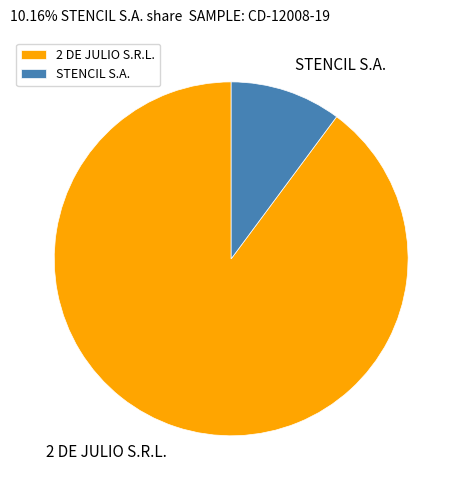

Does 2 DE JULIO S.R.L. account for over 50% of the chart?

Yes